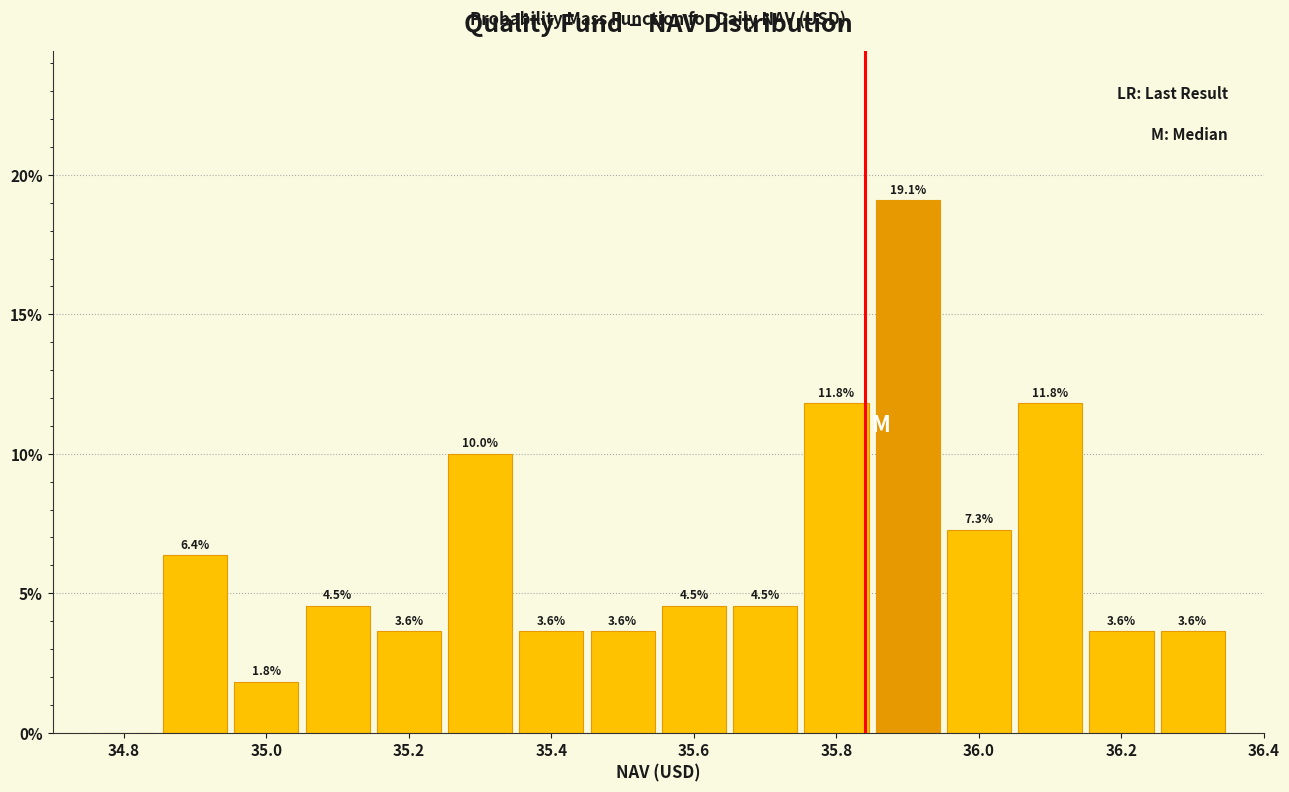

Which range on the x-axis has the tallest bar?

35.85 to 35.95